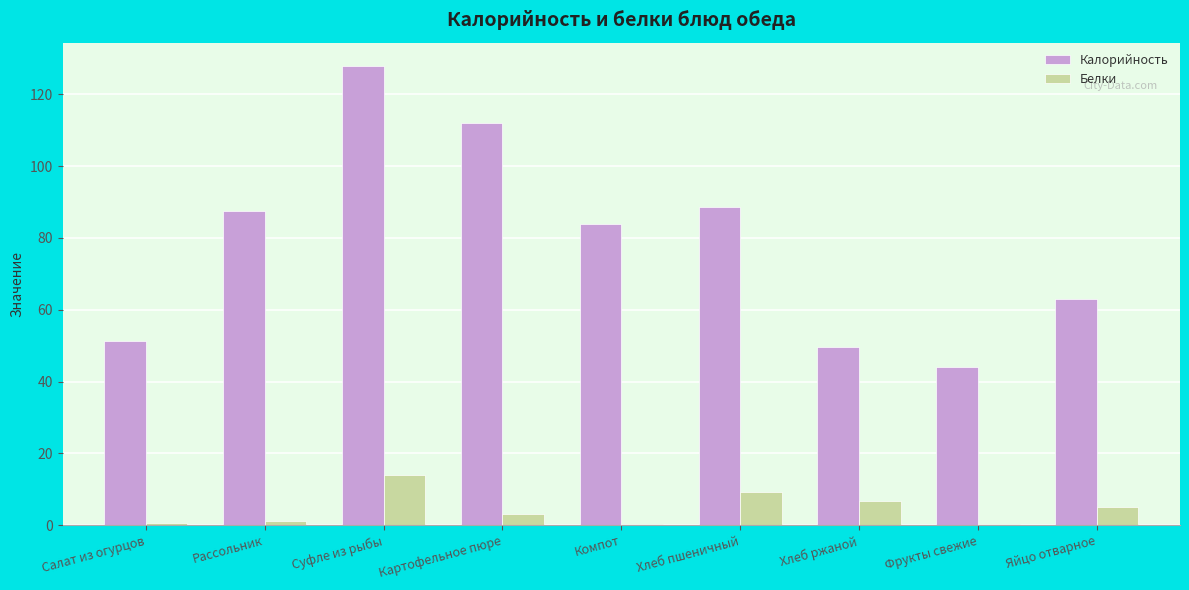

How many values in the Белки series exceed 3?

5